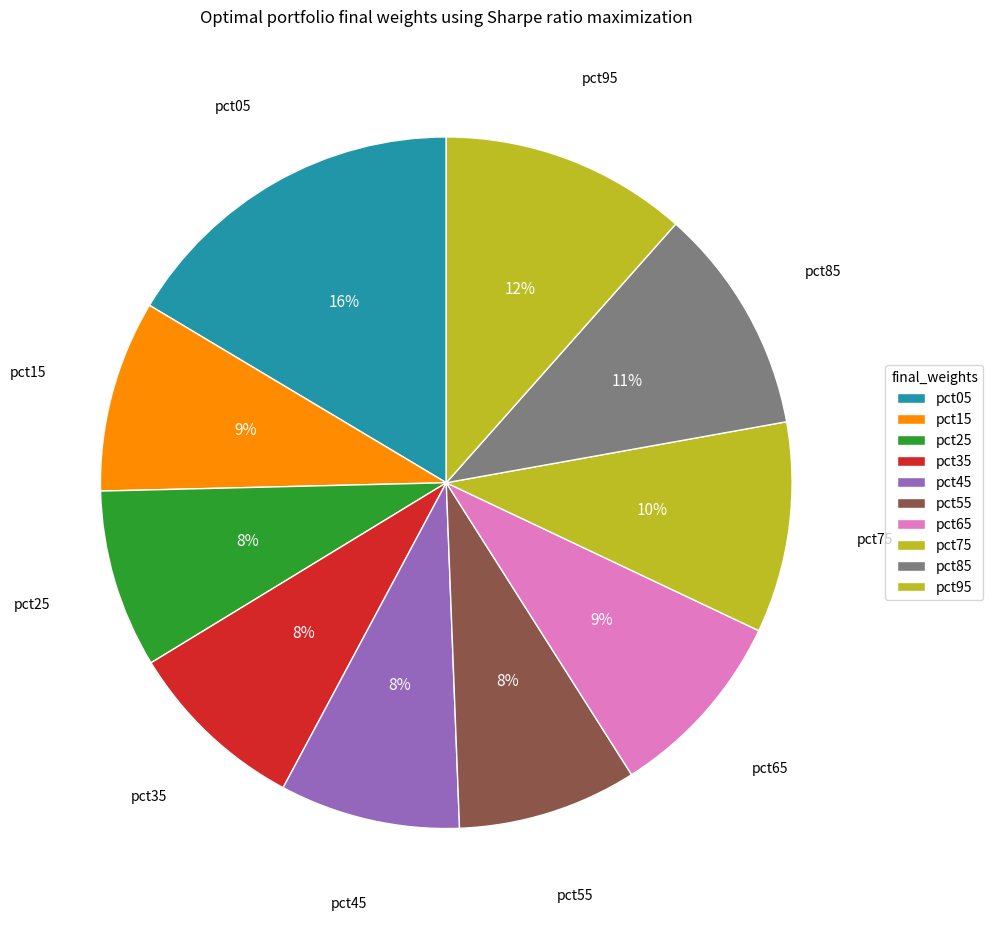

How many slices are in this pie chart?

10